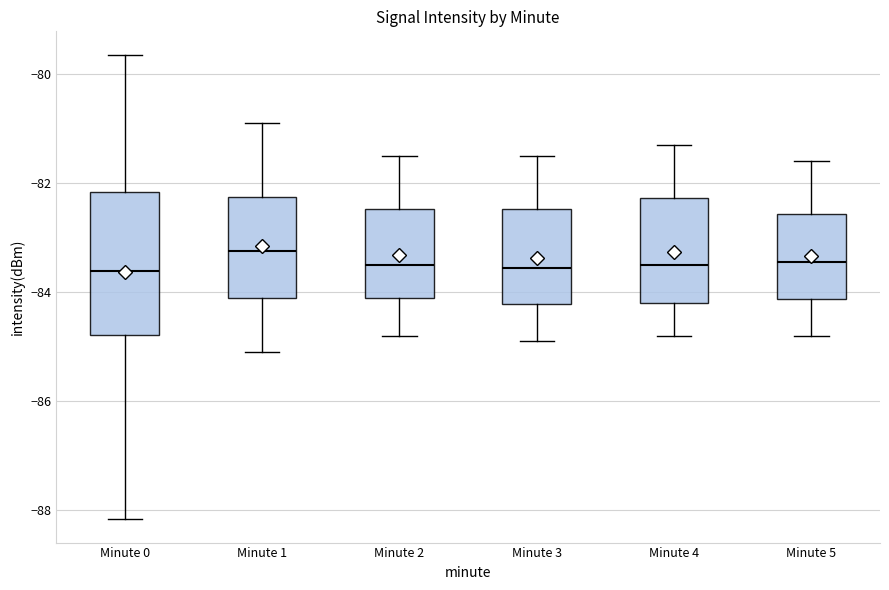

Reading left to right, read every box against the y-axis: the position of its median line, the range the box covers, and the ends of its whiskers. The values are not printed on the chart, so give them approximately, as read against the axis.

Minute 0: median -83.6, box -84.8 to -82.2, whiskers -88.2 to -79.6
Minute 1: median -83.2, box -84.0 to -82.2, whiskers -85.0 to -80.8
Minute 2: median -83.4, box -84.0 to -82.4, whiskers -84.8 to -81.4
Minute 3: median -83.6, box -84.2 to -82.4, whiskers -84.8 to -81.4
Minute 4: median -83.4, box -84.2 to -82.2, whiskers -84.8 to -81.2
Minute 5: median -83.4, box -84.2 to -82.6, whiskers -84.8 to -81.6